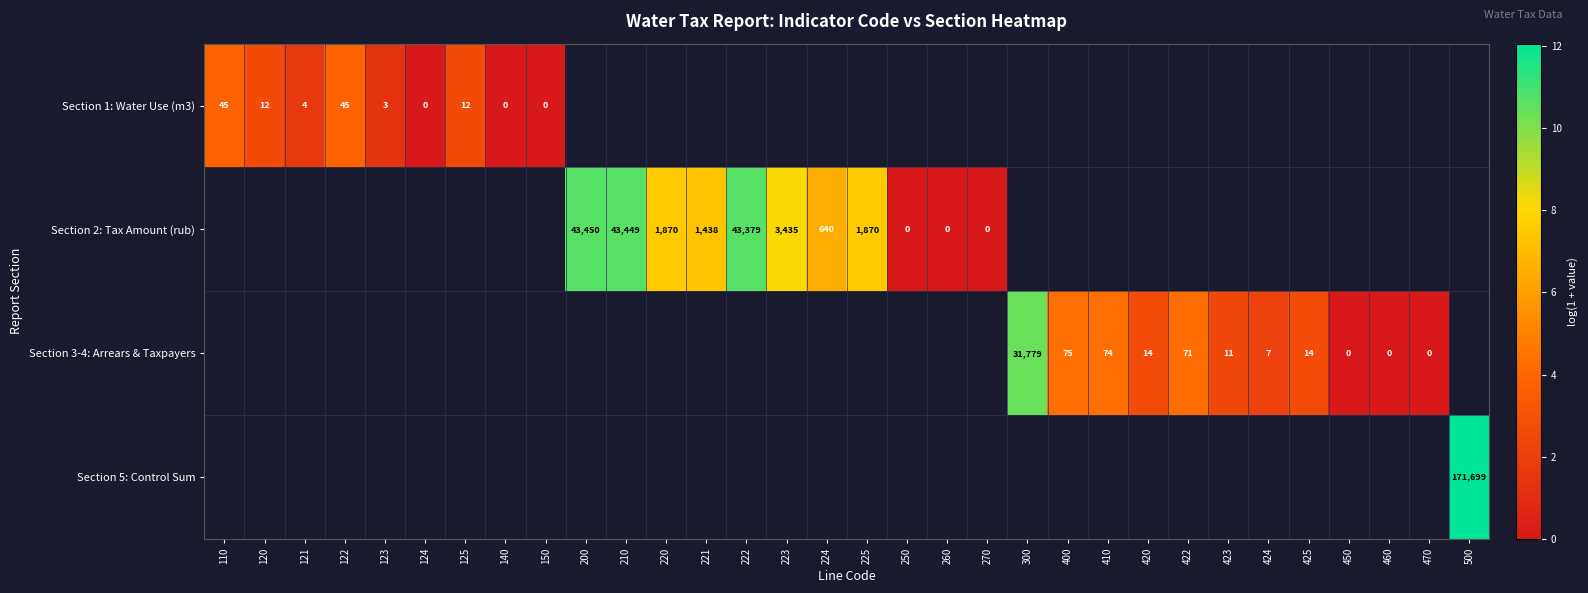

Is the value of Section 3-4: Arrears & Taxpayers at 300 greater than the value of Section 2: Tax Amount (rub) at 222?

No